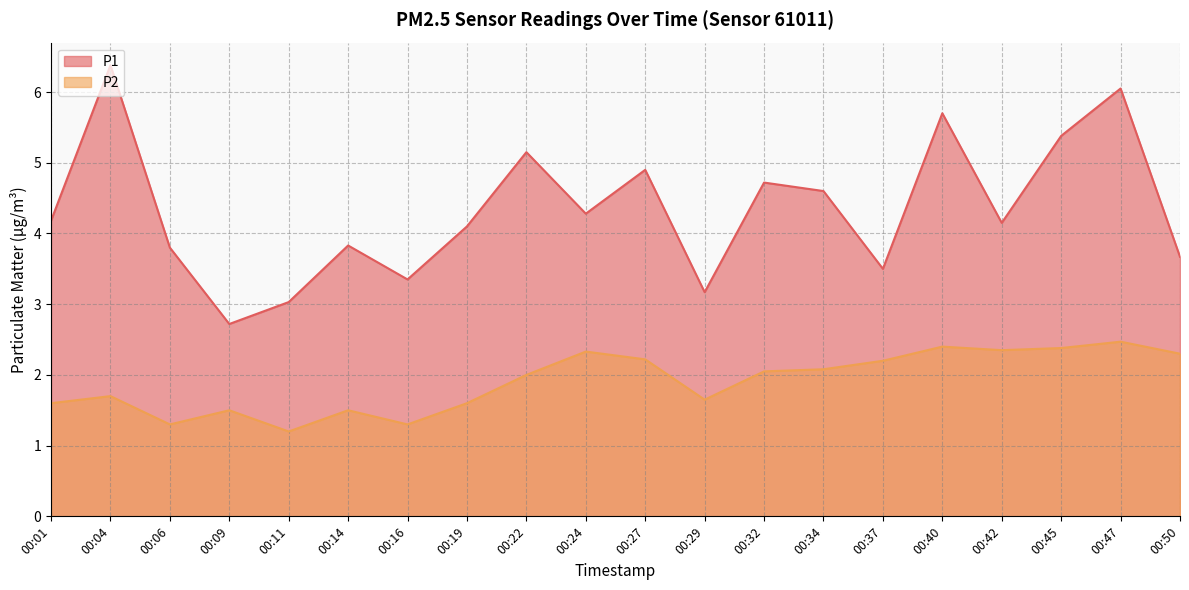

At which category is the sum across all series the highest?

00:47